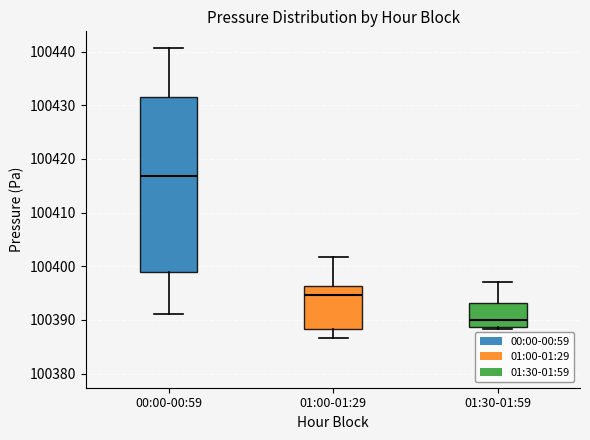

Which box is the tallest, from its lower edge to its upper edge?

00:00-00:59